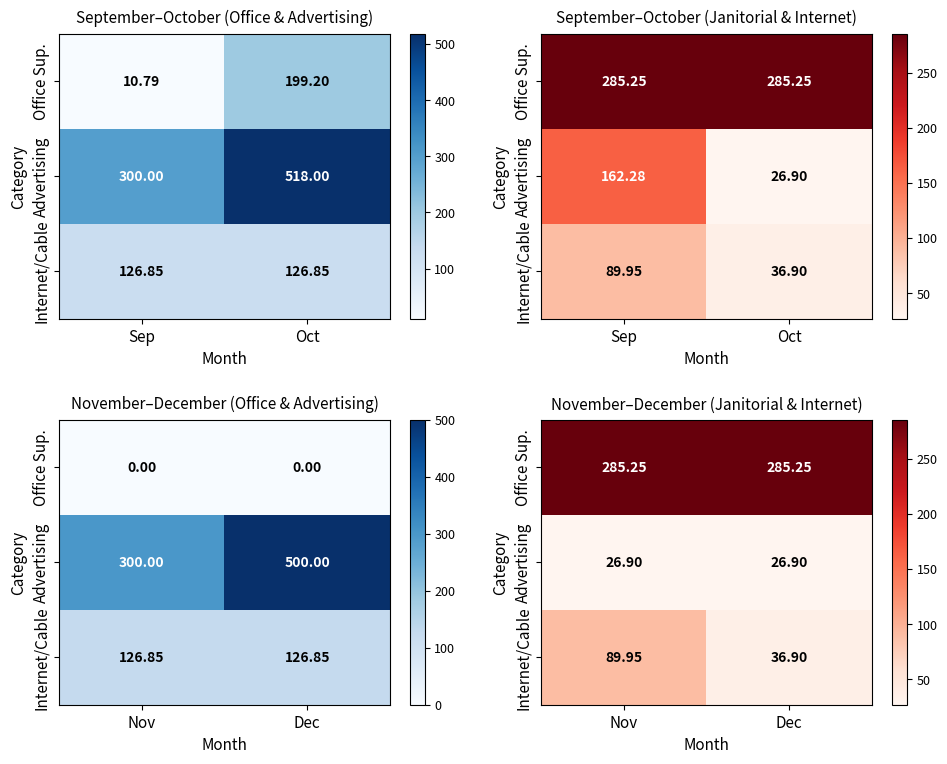

How many distinct data groups are displayed?

3